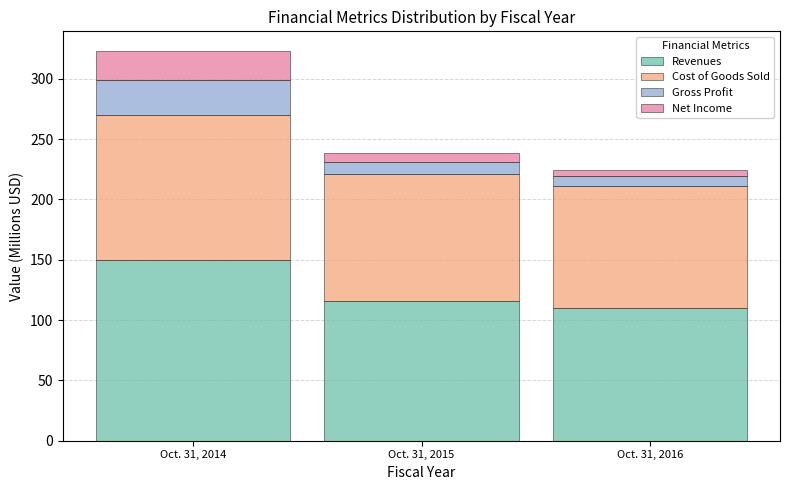

Reading left to right, transcribe the values for Revenues.

Oct. 31, 2014=149.4	Oct. 31, 2015=115.7	Oct. 31, 2016=109.6